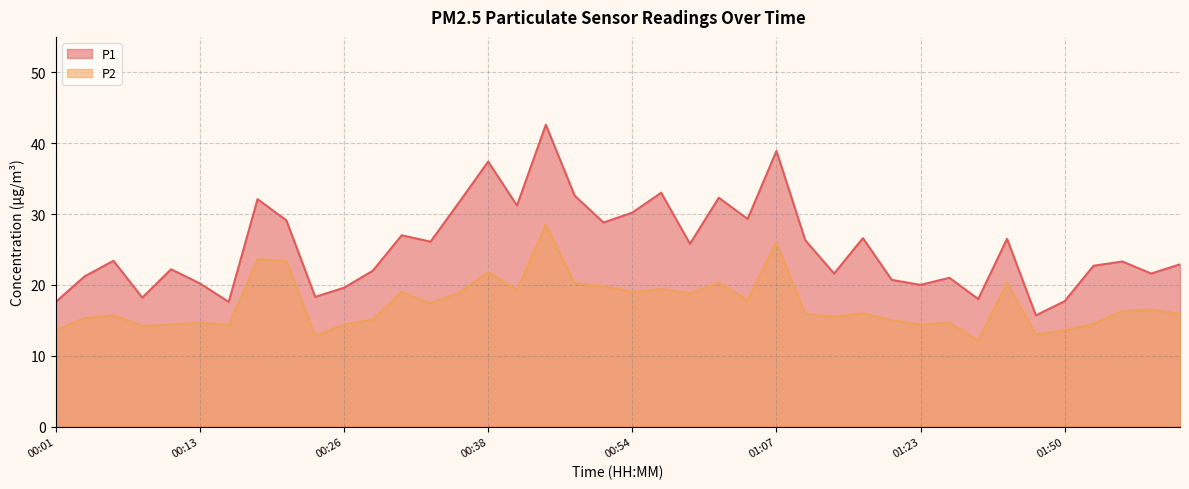

What are all the series names shown in the legend?

P1, P2